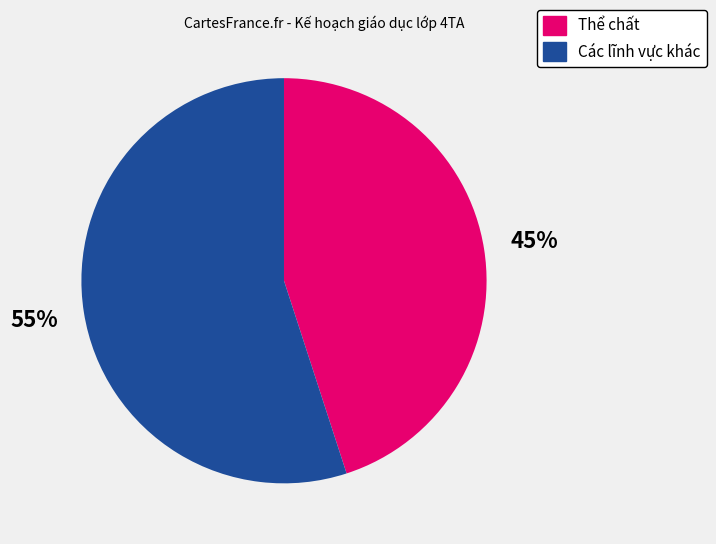

What is the majority slice?

Các lĩnh vực khác